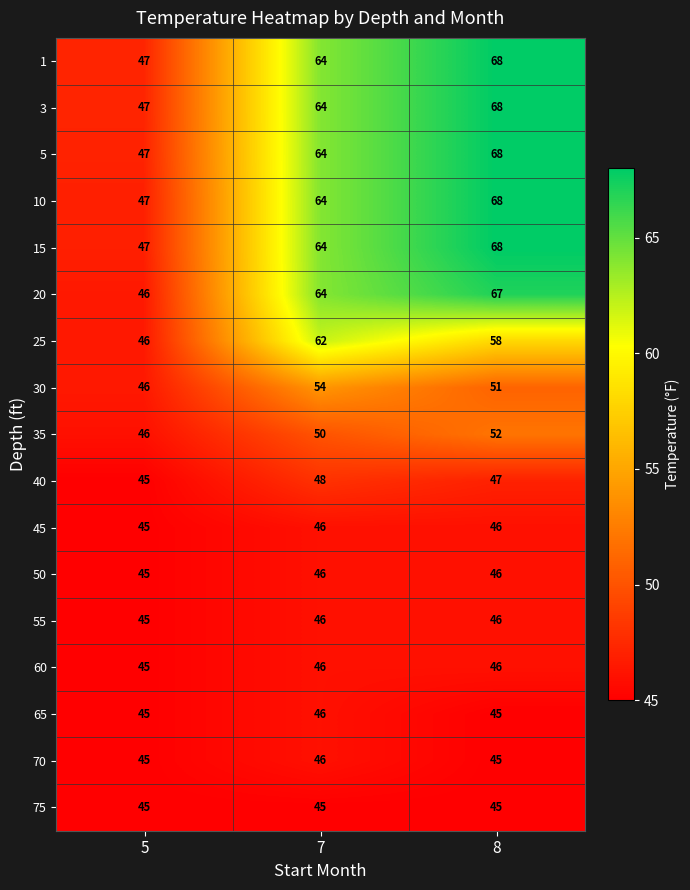

What is the average value of the 60 series?

46